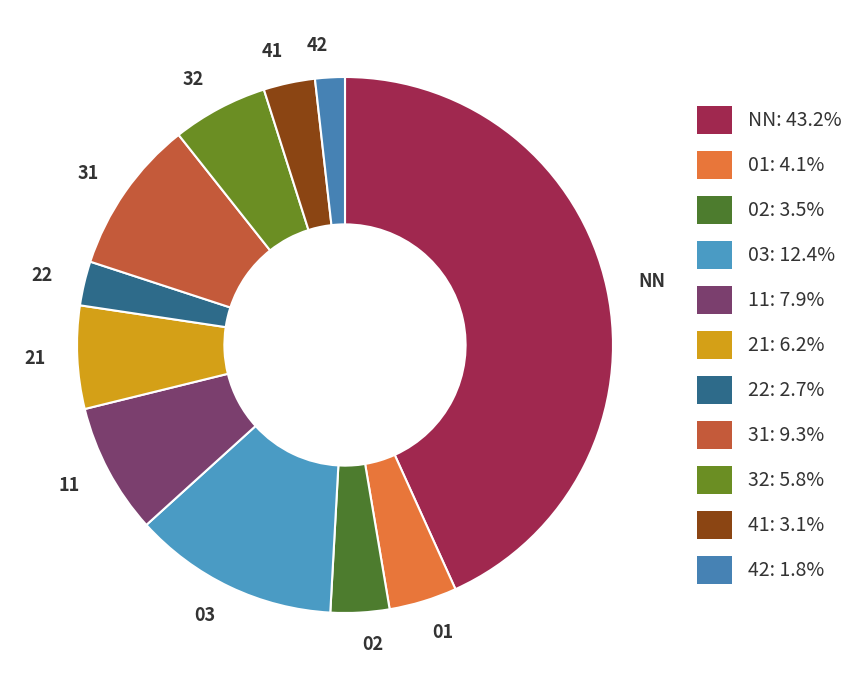

Do 03 and 02 together represent more than half of the pie?

No